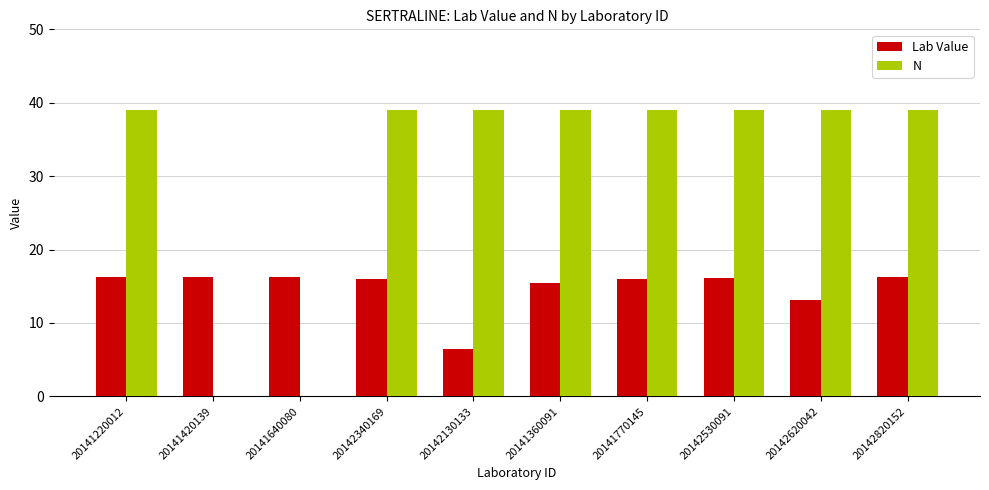

The Lab Value series shows 2.0 at 20142130133. True or false?

False